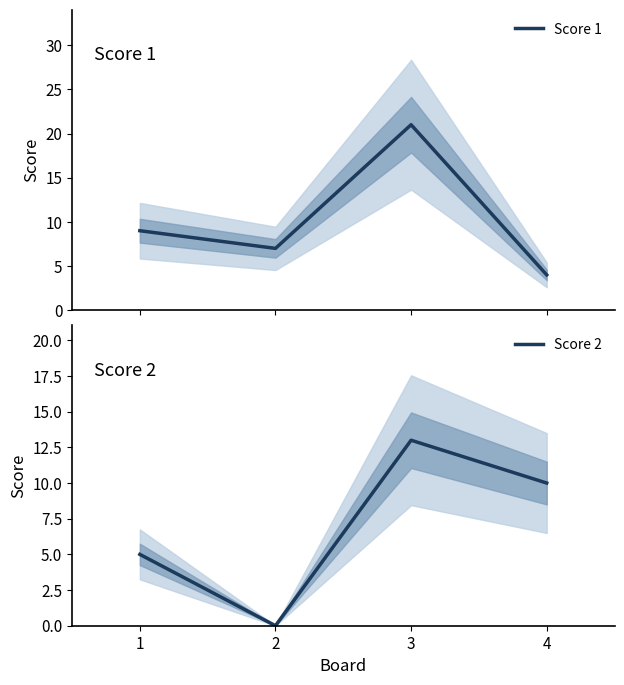

At which category does Score 1 reach its first local valley?

2